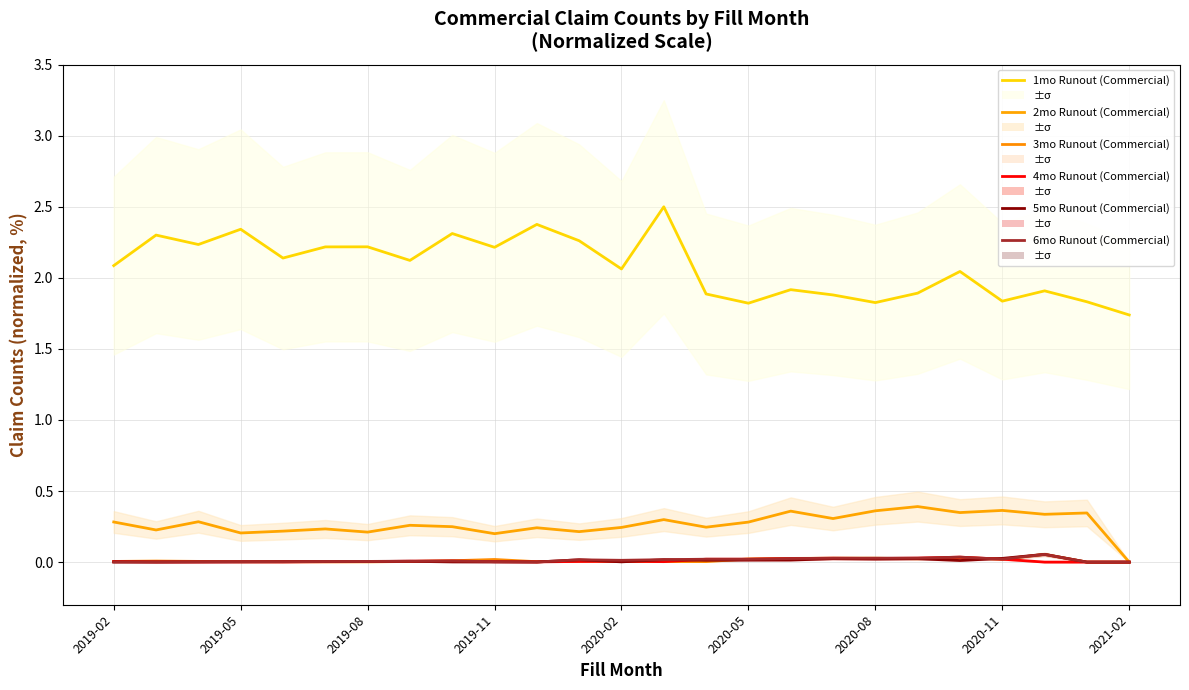

At which category is the sum across all series the highest?

13